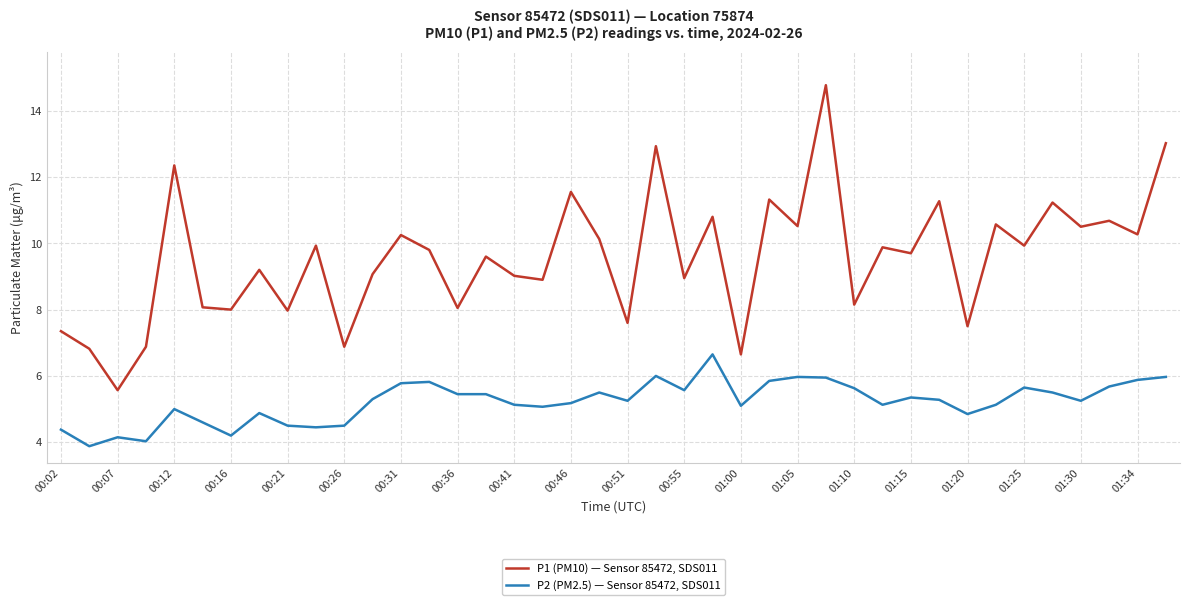

Which series has the largest total across all categories?

P1 (PM10) — Sensor 85472, SDS011